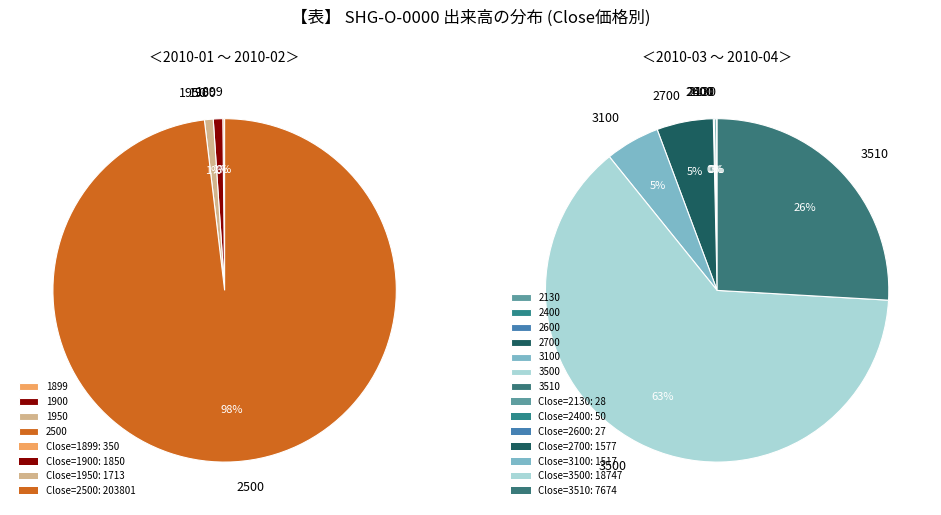

Which slice is the largest?

2500